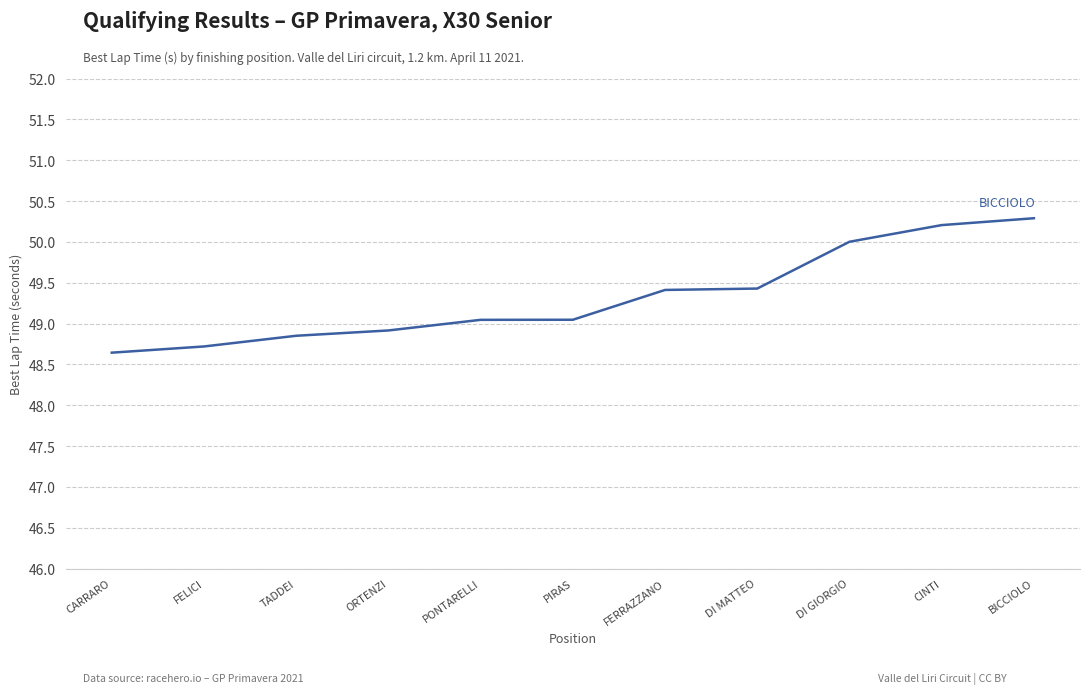

What value does the data have at FERRAZZANO?

49.4